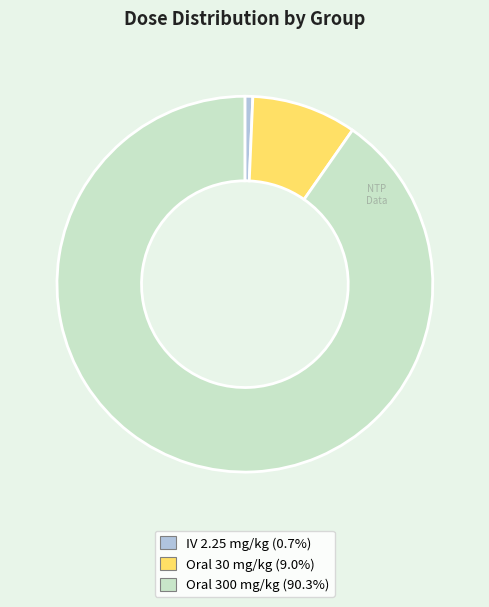

Does any single category account for the majority?

Yes